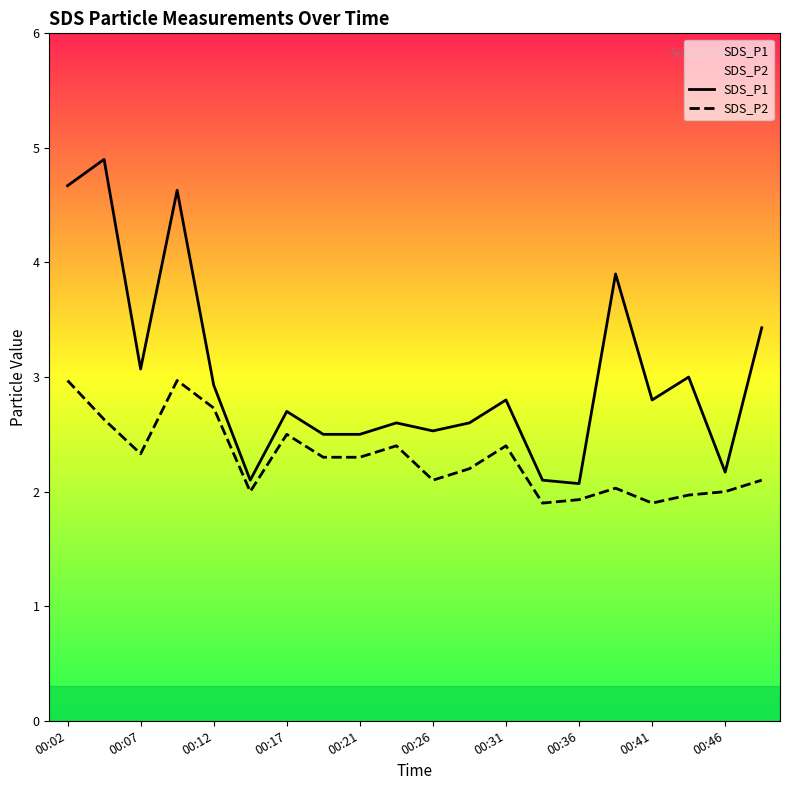

Which series has the largest total across all categories?

SDS_P1